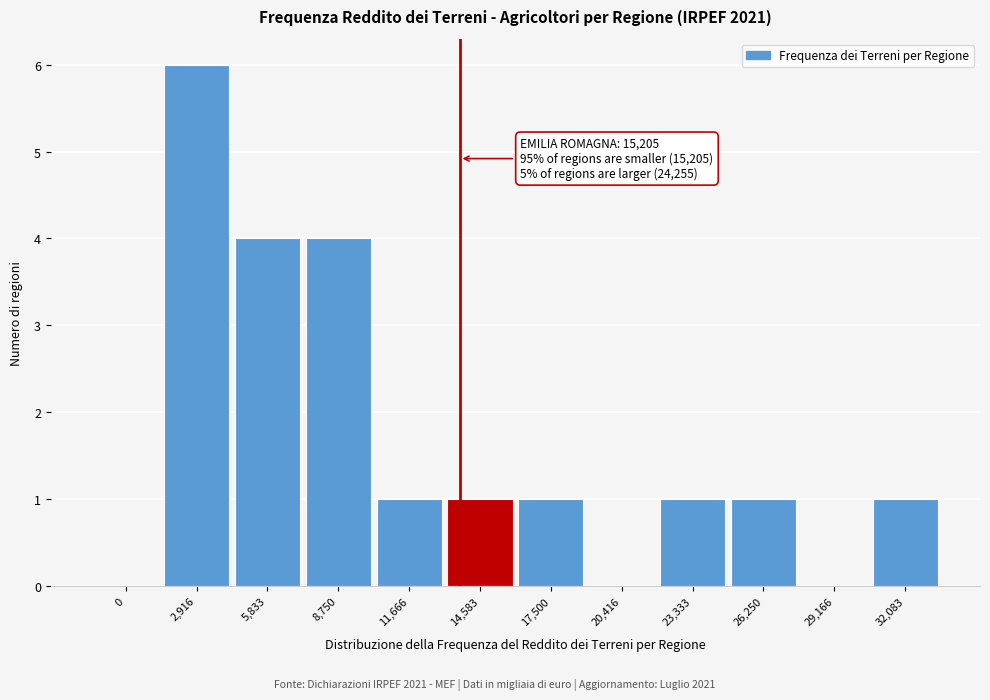

Reading left to right, list all the values displayed in this chart.

0=0	2,916=6	5,833=4	8,750=4	11,666=1	14,583=1	17,500=1	20,416=0	23,333=1	26,250=1	29,166=0	32,083=1